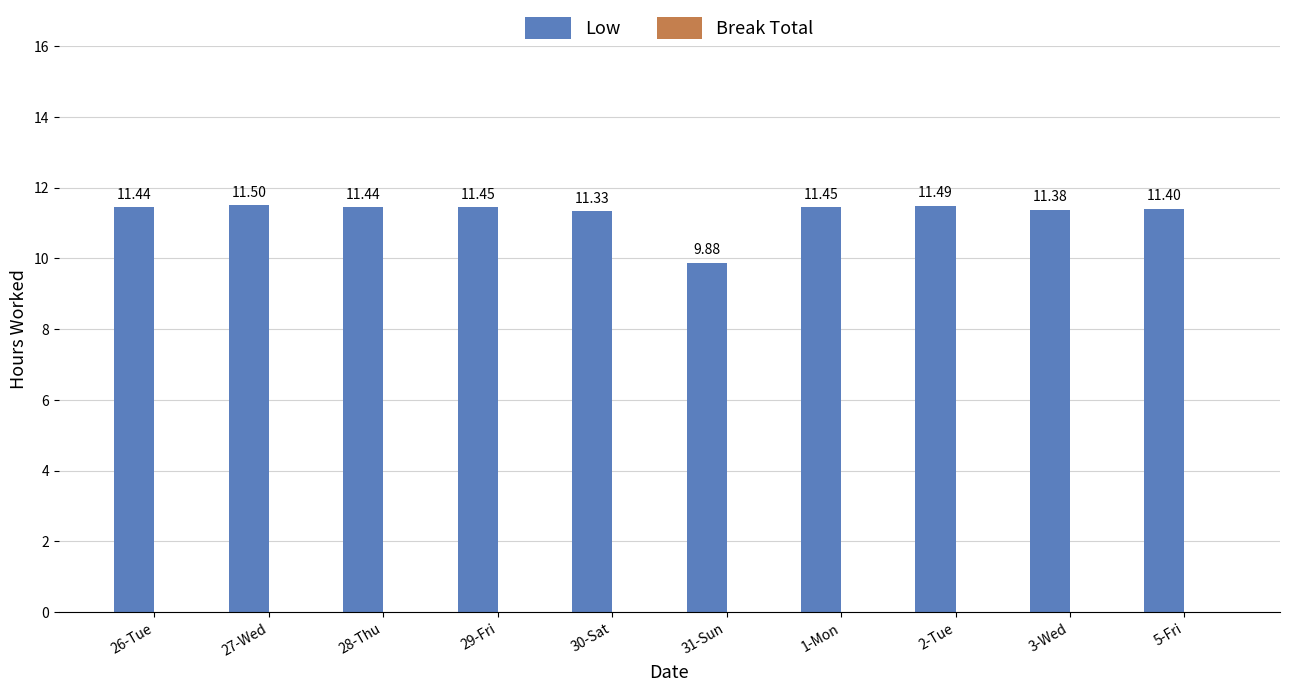

What is the sum of the values at 26-Tue and 28-Thu?

22.9